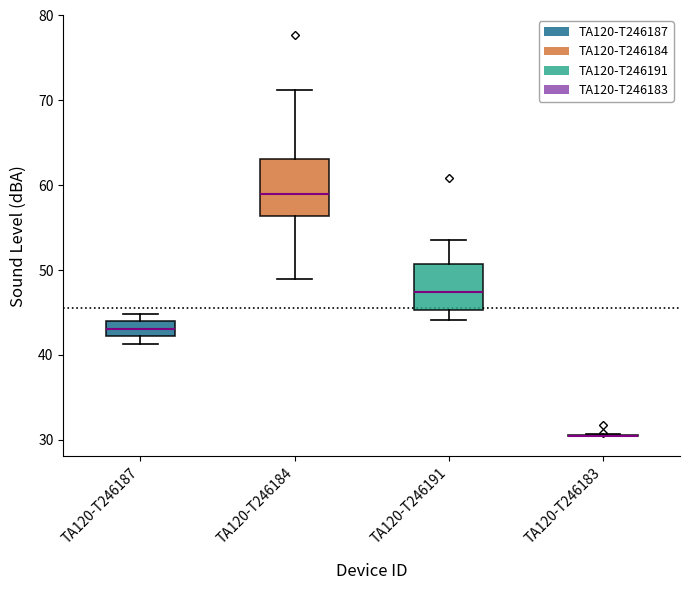

Reading left to right, transcribe this box plot: for each box, give where its median line is, the range the box spans, and where its two whiskers end, as read against the y-axis. The values are not printed on the chart, so give them approximately, as read against the axis.

TA120-T246187: median 43, box 42 to 44, whiskers 41 to 45
TA120-T246184: median 59, box 56 to 63, whiskers 49 to 71
TA120-T246191: median 47, box 45 to 51, whiskers 44 to 54
TA120-T246183: box collapsed to a line at 31, whiskers 30 to 31